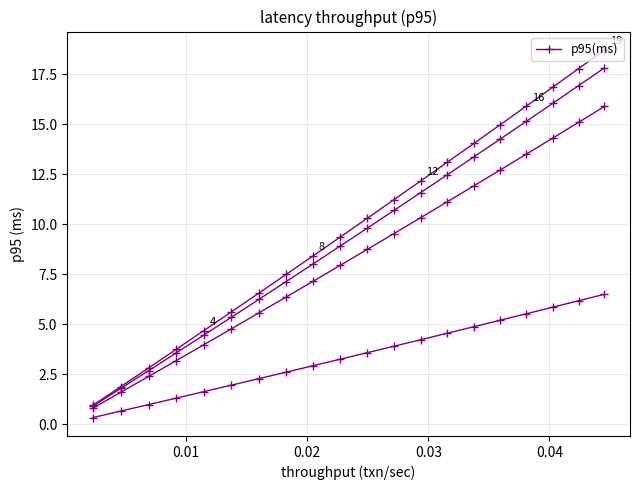

How many series are shown in this chart?

4